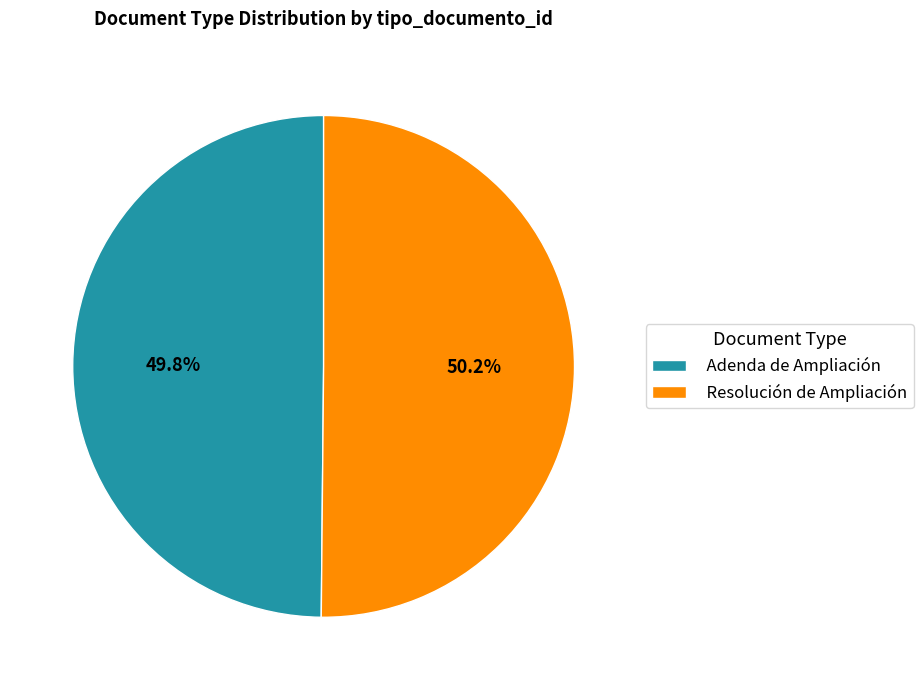

To the nearest percent, what is the average slice percentage?

50%